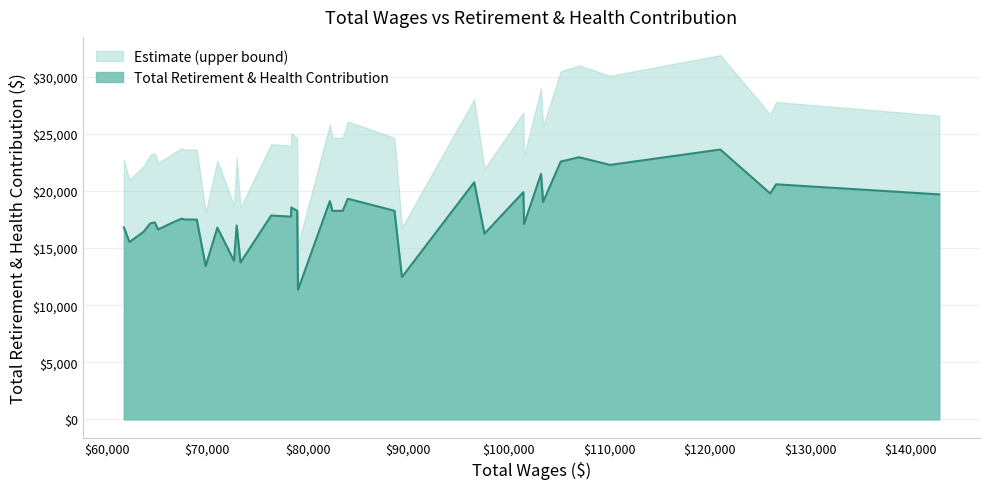

What is the sum of all values?

718789